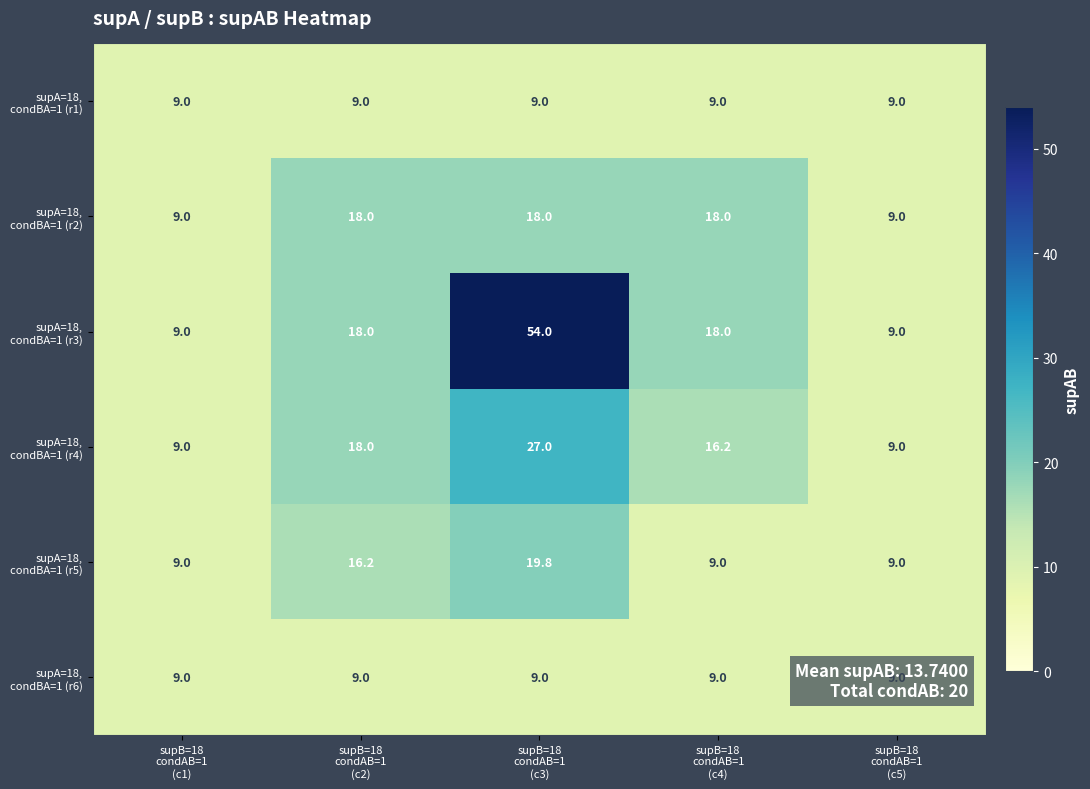

What is the minimum value shown in the chart?

9.0